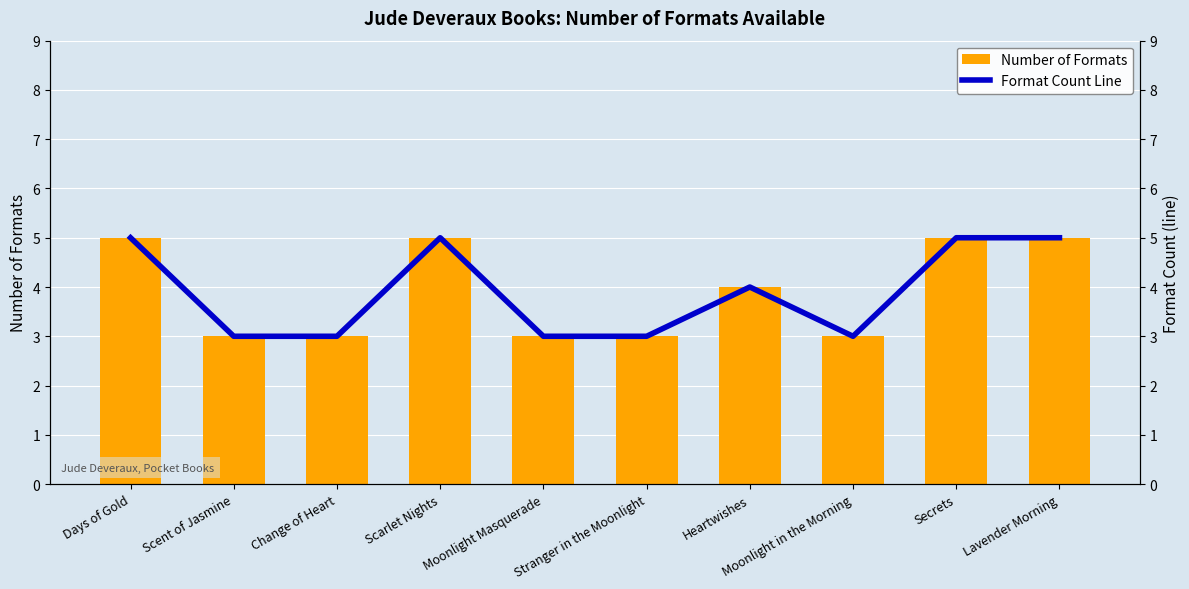

What is the lowest value of the Format Count Line series?

3